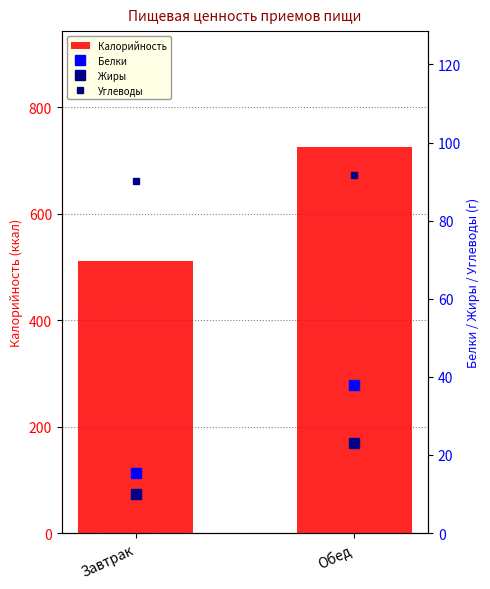

At which label does Углеводы first exceed 91?

Обед